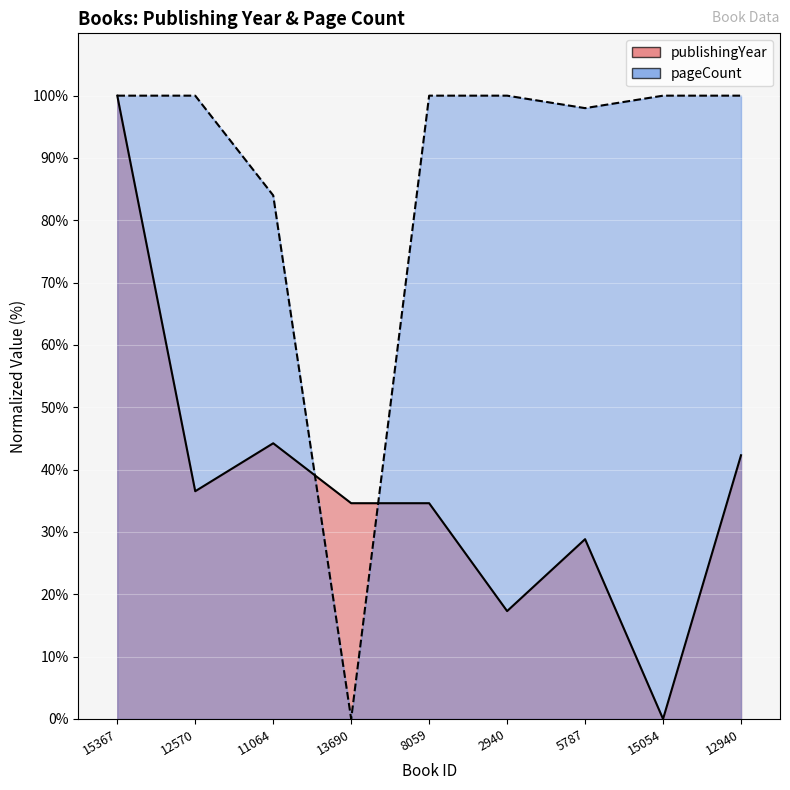

Between which two adjacent categories do publishingYear_line and pageCount_line first intersect?

11064 and 13690